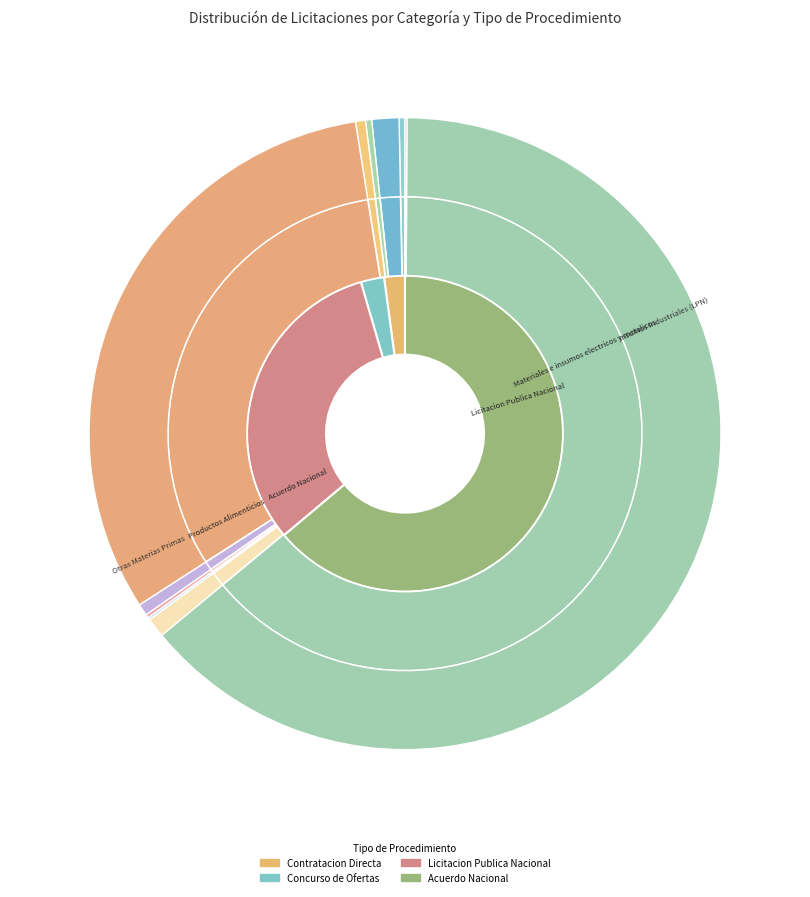

To the nearest percent, what is the difference between the largest and smallest slice percentages?

64%